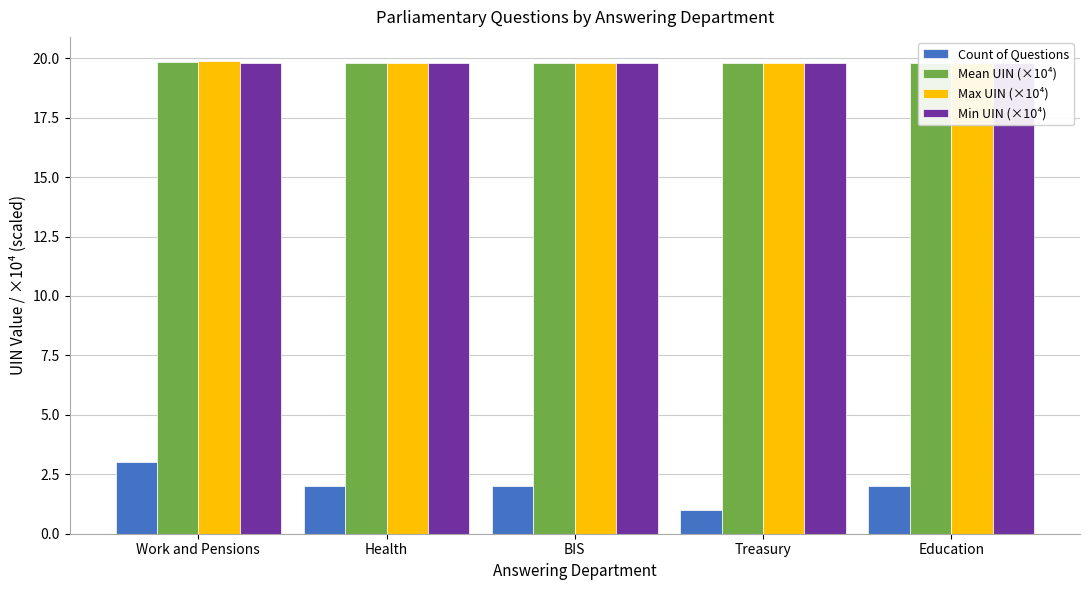

Are the bars horizontal?

No